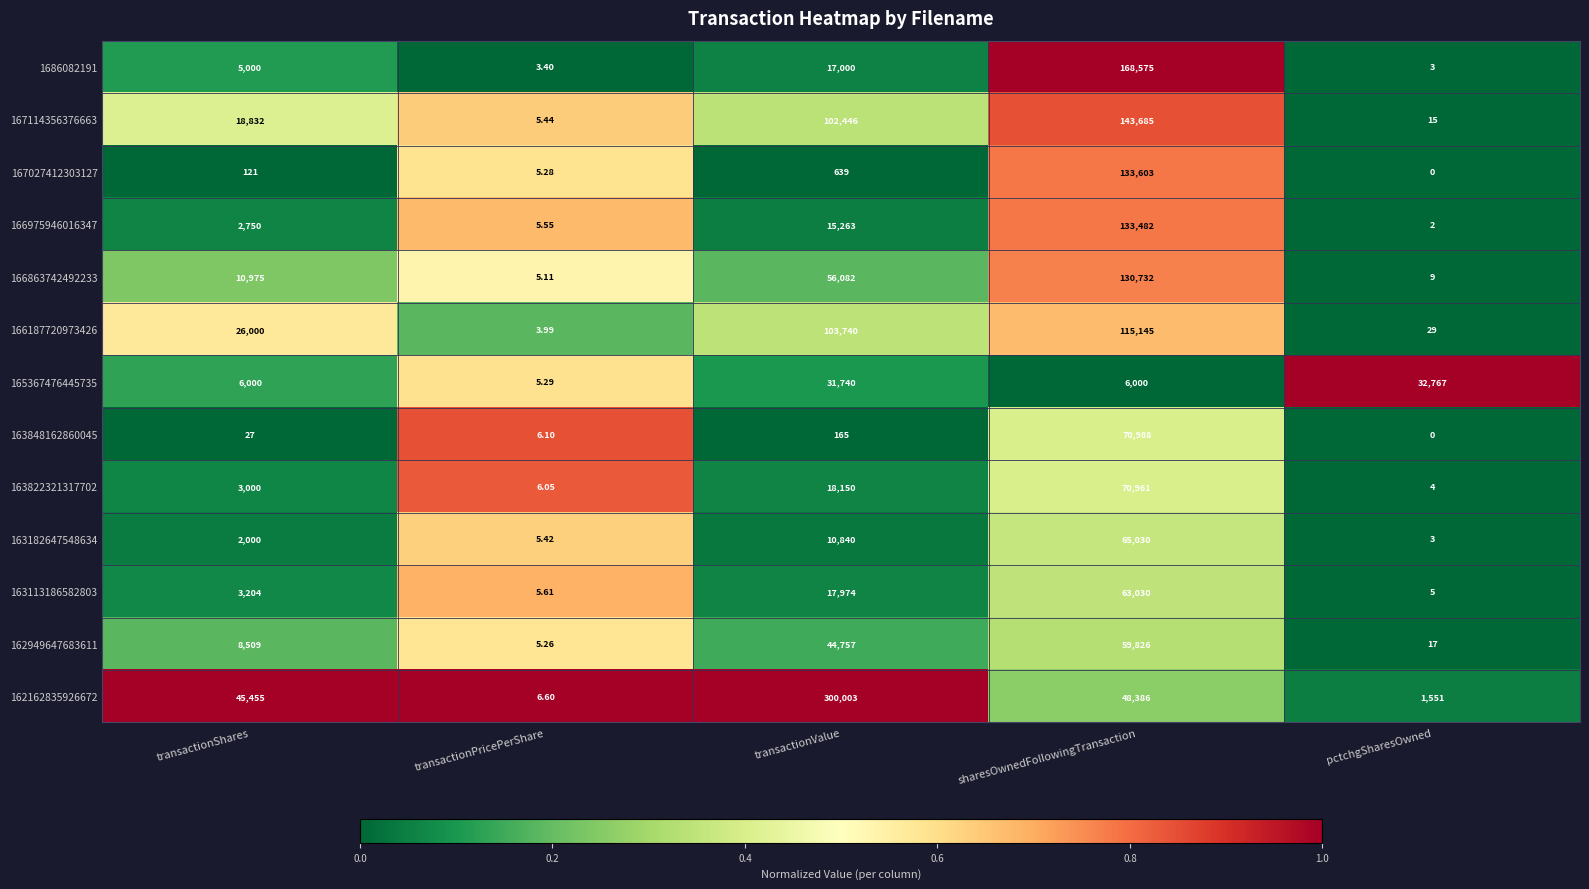

Where is 163182647548634 nearest to the value 32516?

transactionValue